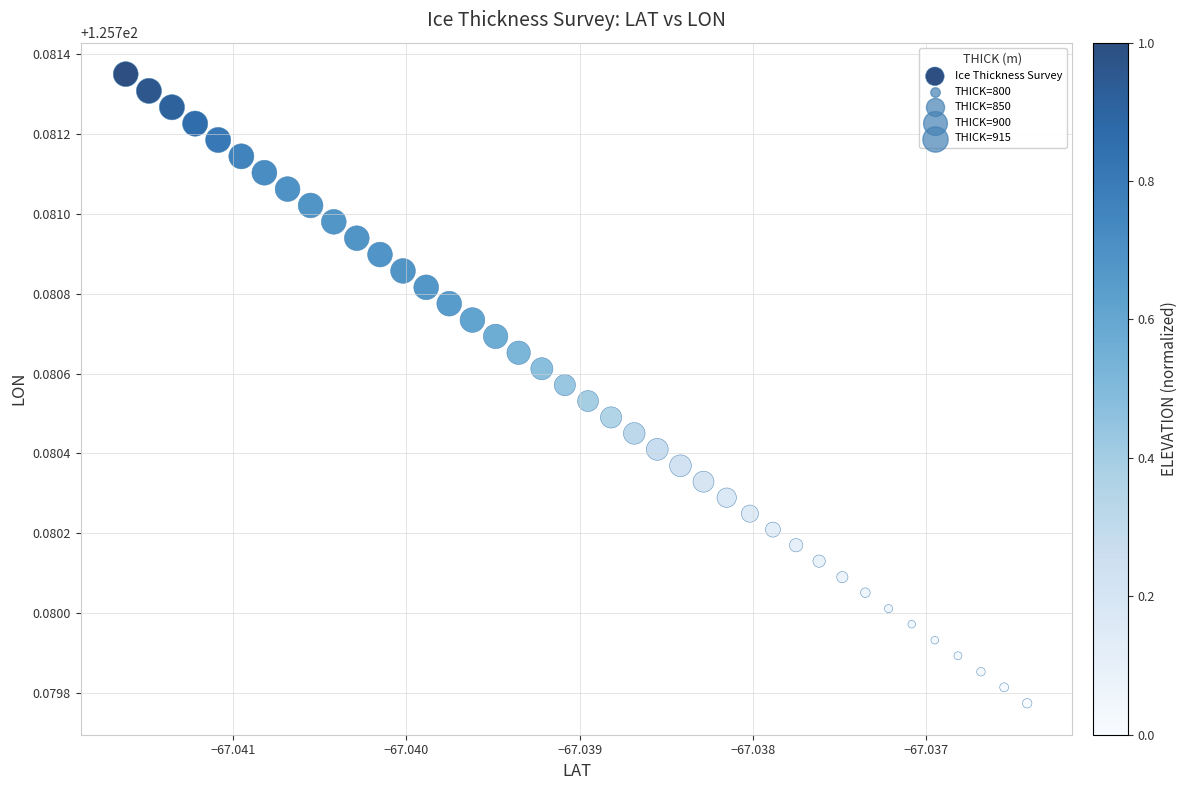

Count the number of points in this scatter plot.

40